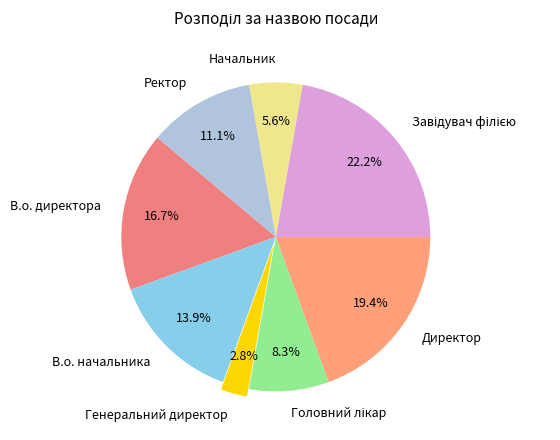

Which category has the smallest portion of the pie?

Генеральний директор